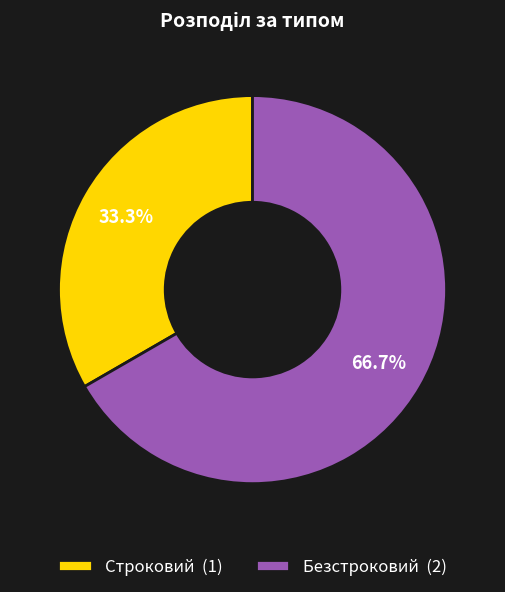

Does Строковий account for over 50% of the chart?

No